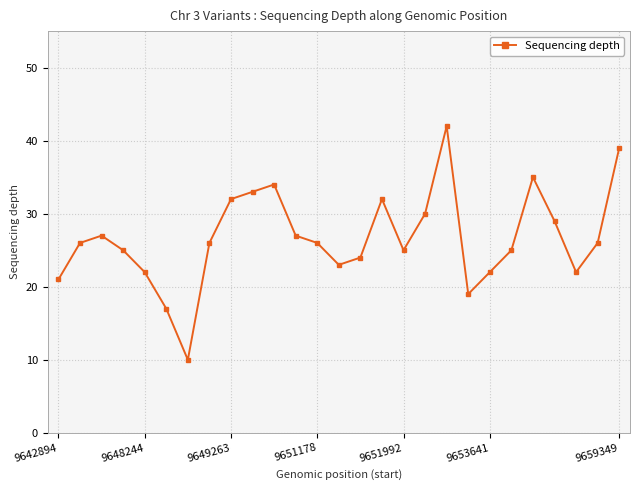

What is the greatest value displayed?

42